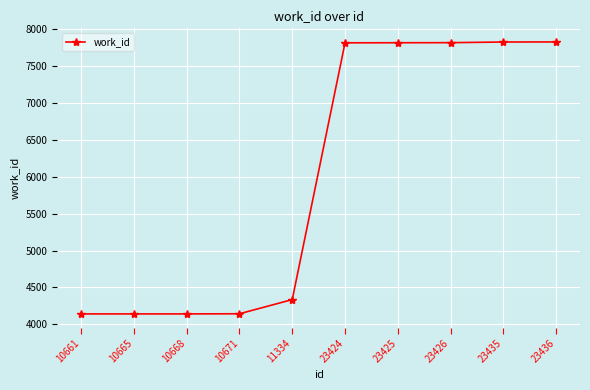

What is the difference between the values at 23435 and 23425?

10